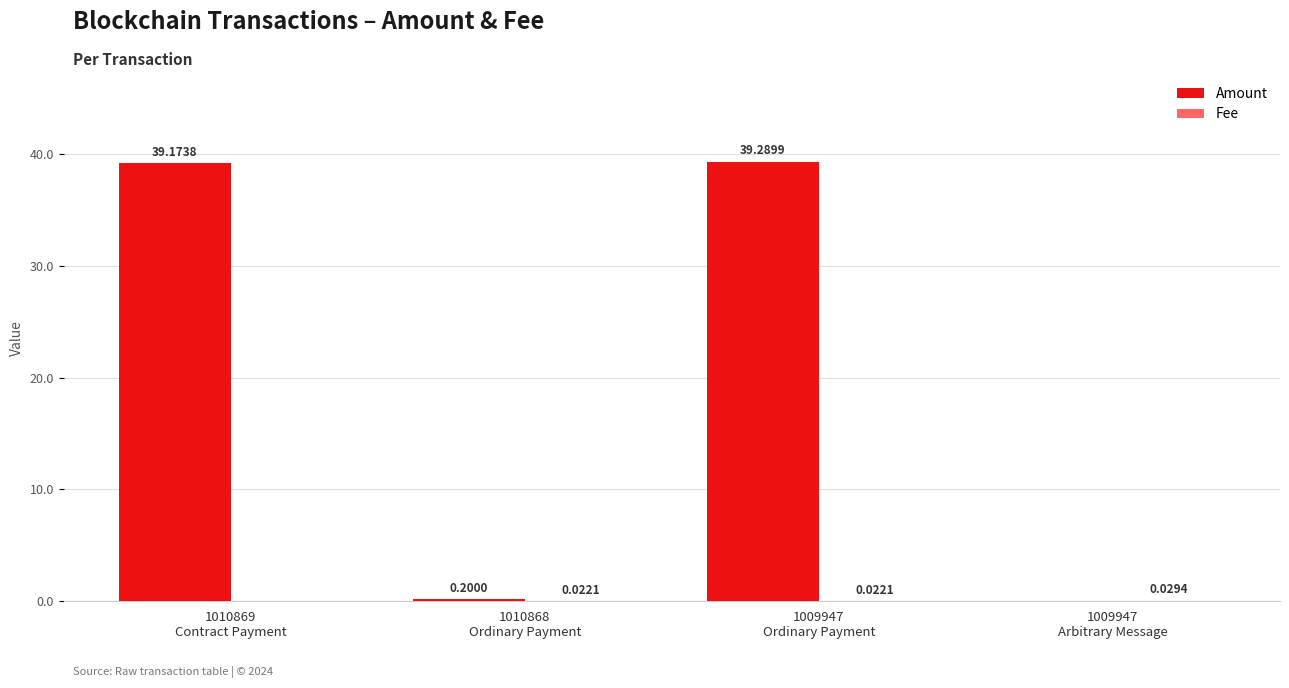

Which series has the largest total across all categories?

Amount